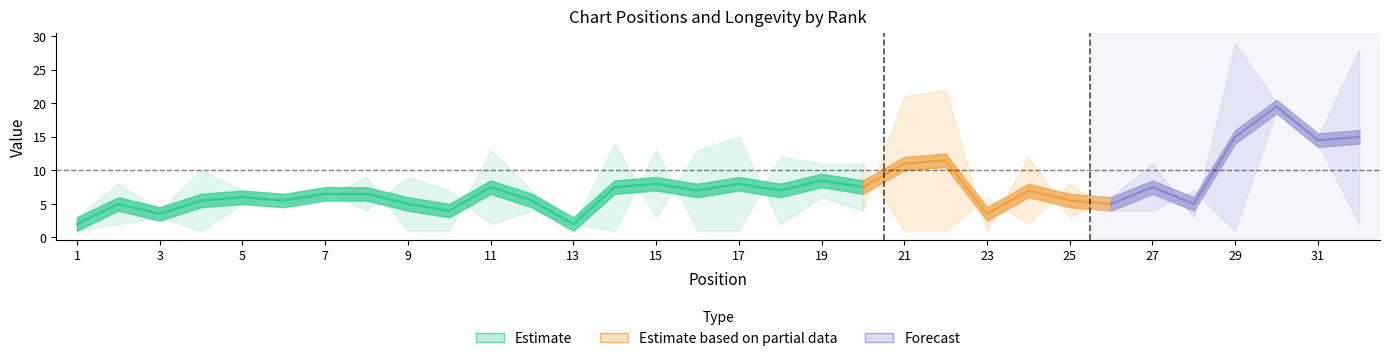

How many interior local peaks does the Peak Position series have?

11